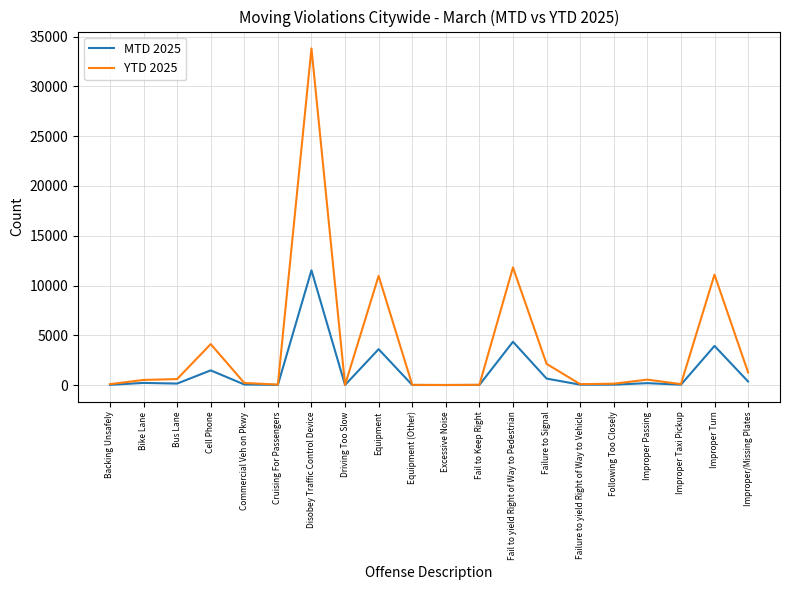

Is the value of MTD 2025 at Improper/Missing Plates greater than the value of YTD 2025 at Failure to Signal?

No